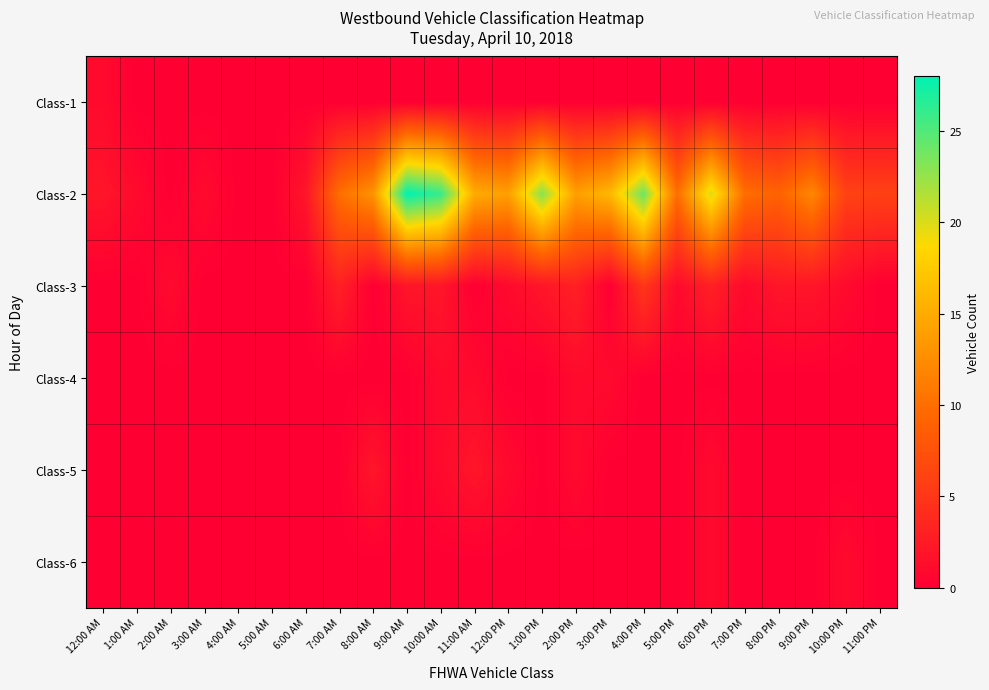

Reading left to right, extract all data points from this chart.

Class-1: 12:00 AM=1	1:00 AM=0	2:00 AM=0	3:00 AM=0	4:00 AM=0	5:00 AM=0	6:00 AM=0	7:00 AM=0	8:00 AM=0	9:00 AM=0	10:00 AM=0	11:00 AM=0	12:00 PM=0	1:00 PM=0	2:00 PM=0	3:00 PM=0	4:00 PM=0	5:00 PM=0	6:00 PM=0	7:00 PM=0	8:00 PM=0	9:00 PM=0	10:00 PM=0	11:00 PM=0
Class-2: 12:00 AM=2	1:00 AM=1	2:00 AM=0	3:00 AM=1	4:00 AM=0	5:00 AM=0	6:00 AM=2	7:00 AM=10	8:00 AM=13	9:00 AM=28	10:00 AM=26	11:00 AM=15	12:00 PM=14	1:00 PM=23	2:00 PM=14	3:00 PM=16	4:00 PM=24	5:00 PM=10	6:00 PM=20	7:00 PM=10	8:00 PM=9	9:00 PM=12	10:00 PM=6	11:00 PM=6
Class-3: 12:00 AM=0	1:00 AM=0	2:00 AM=1	3:00 AM=0	4:00 AM=0	5:00 AM=0	6:00 AM=0	7:00 AM=3	8:00 AM=0	9:00 AM=2	10:00 AM=2	11:00 AM=0	12:00 PM=1	1:00 PM=2	2:00 PM=3	3:00 PM=0	4:00 PM=5	5:00 PM=1	6:00 PM=3	7:00 PM=1	8:00 PM=2	9:00 PM=2	10:00 PM=1	11:00 PM=0
Class-4: 12:00 AM=0	1:00 AM=0	2:00 AM=0	3:00 AM=0	4:00 AM=0	5:00 AM=0	6:00 AM=0	7:00 AM=0	8:00 AM=0	9:00 AM=0	10:00 AM=1	11:00 AM=1	12:00 PM=0	1:00 PM=0	2:00 PM=1	3:00 PM=1	4:00 PM=0	5:00 PM=0	6:00 PM=0	7:00 PM=0	8:00 PM=0	9:00 PM=0	10:00 PM=0	11:00 PM=0
Class-5: 12:00 AM=0	1:00 AM=0	2:00 AM=0	3:00 AM=0	4:00 AM=0	5:00 AM=0	6:00 AM=0	7:00 AM=0	8:00 AM=2	9:00 AM=0	10:00 AM=1	11:00 AM=2	12:00 PM=1	1:00 PM=0	2:00 PM=1	3:00 PM=0	4:00 PM=0	5:00 PM=0	6:00 PM=1	7:00 PM=0	8:00 PM=0	9:00 PM=0	10:00 PM=0	11:00 PM=0
Class-6: 12:00 AM=0	1:00 AM=0	2:00 AM=0	3:00 AM=0	4:00 AM=0	5:00 AM=0	6:00 AM=0	7:00 AM=0	8:00 AM=0	9:00 AM=0	10:00 AM=0	11:00 AM=0	12:00 PM=0	1:00 PM=0	2:00 PM=0	3:00 PM=0	4:00 PM=0	5:00 PM=0	6:00 PM=1	7:00 PM=0	8:00 PM=0	9:00 PM=0	10:00 PM=1	11:00 PM=0